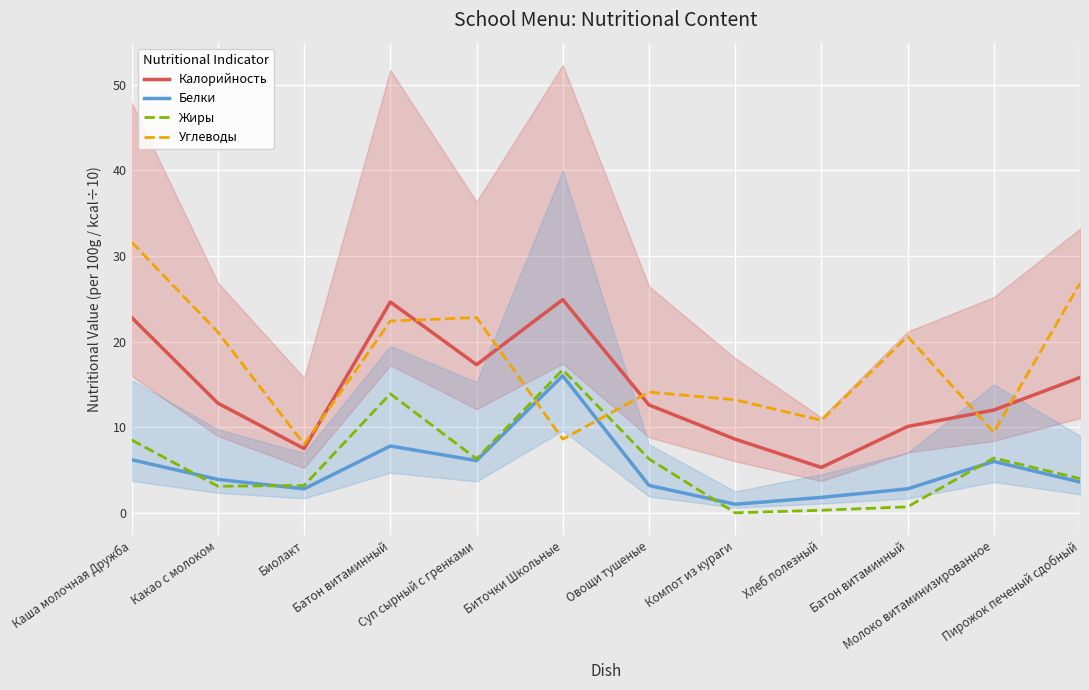

True or false: Белки has more than 1 interior local peaks.

True